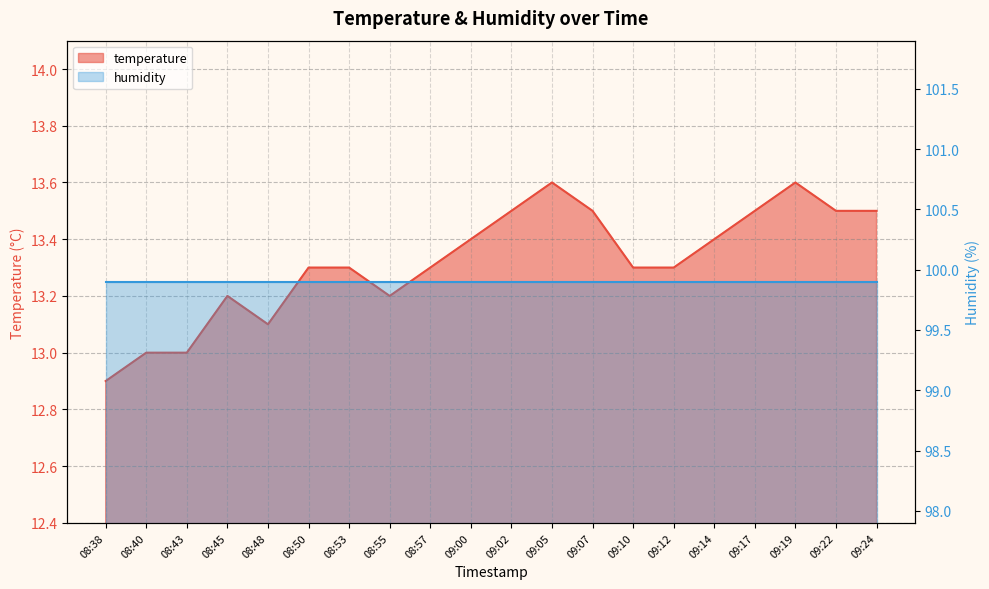

At which label does the data first exceed 13?

08:45